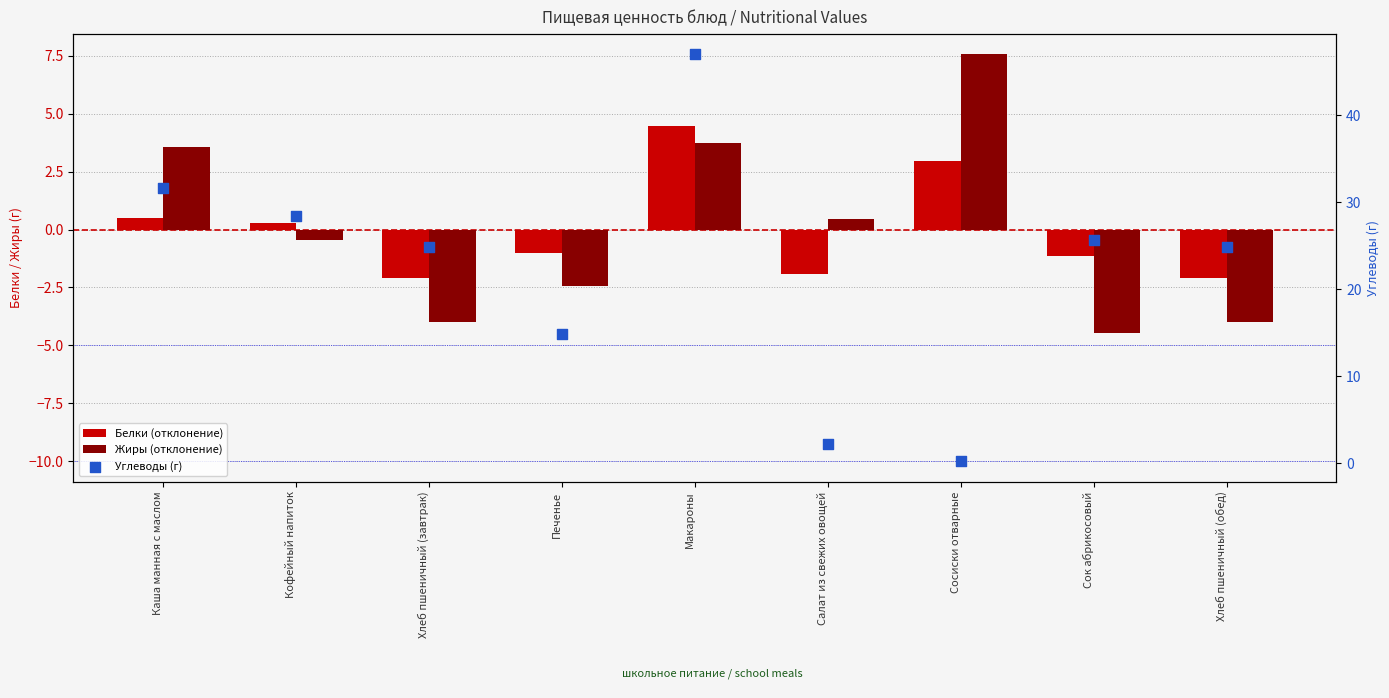

Which series contains the highest Y value?

Углеводы (г)